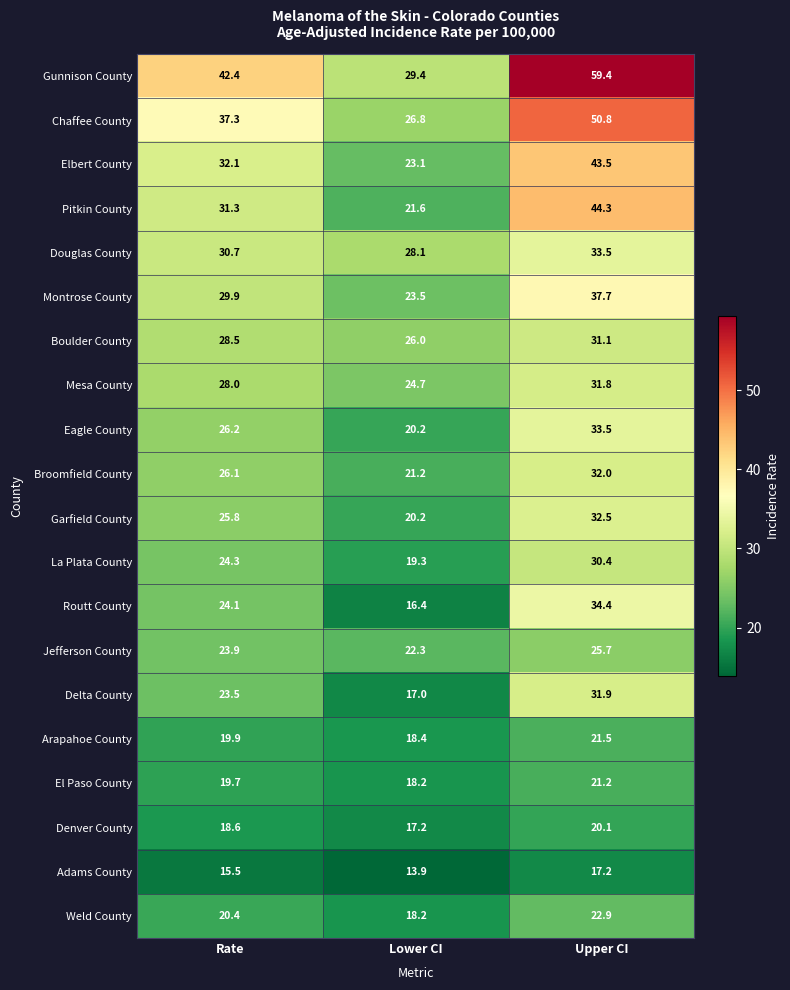

The Elbert County series shows 23.1 at Lower CI. True or false?

True